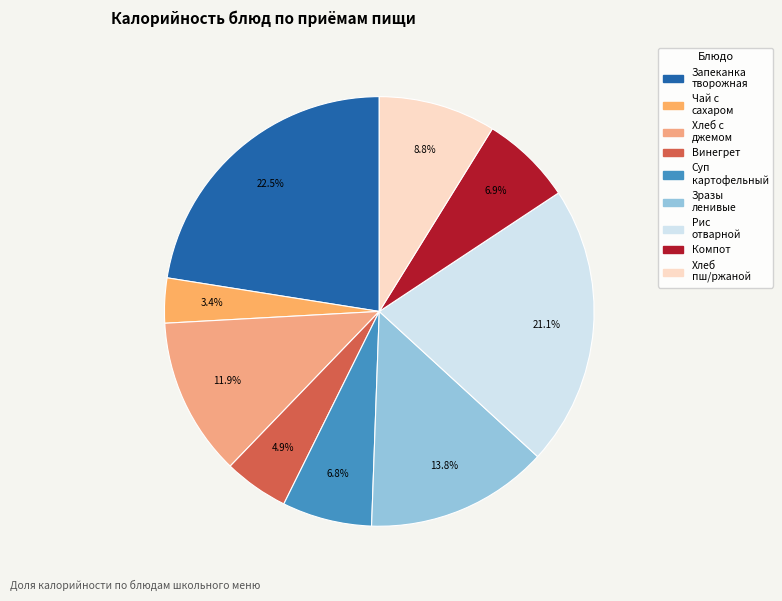

Count the number of slices in the pie.

9